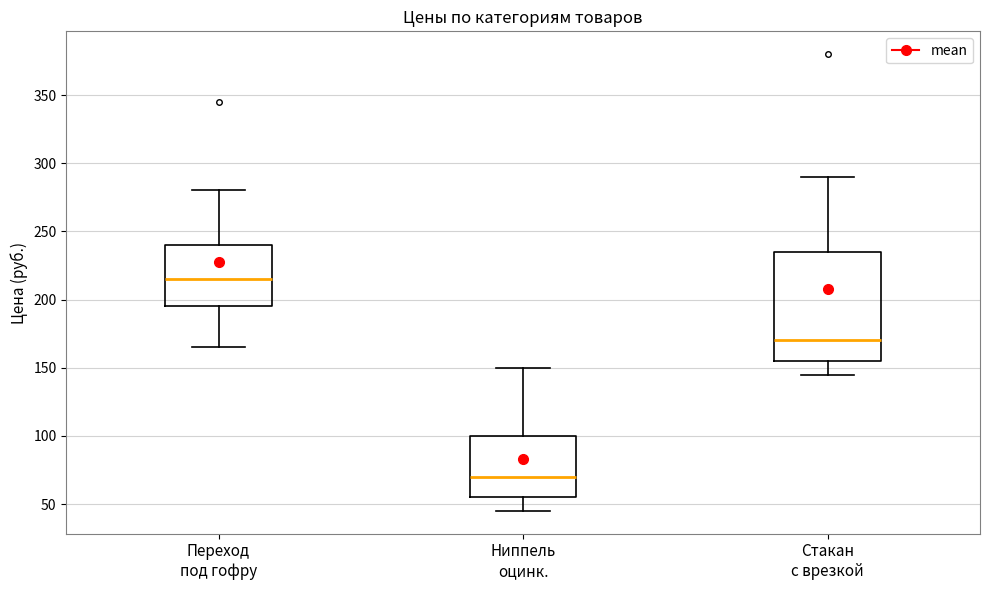

Which box is the tallest, from its lower edge to its upper edge?

Стакан с врезкой